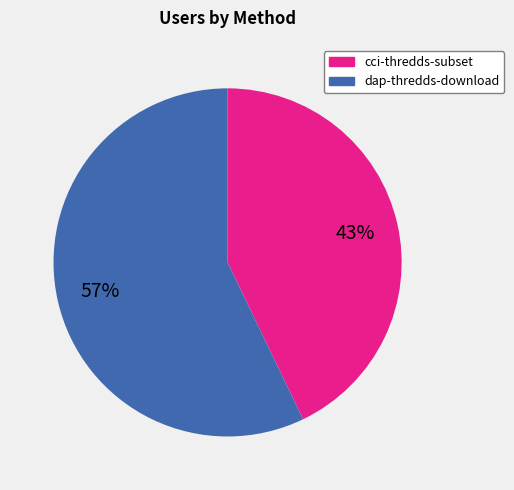

How many segments does this pie chart have?

2